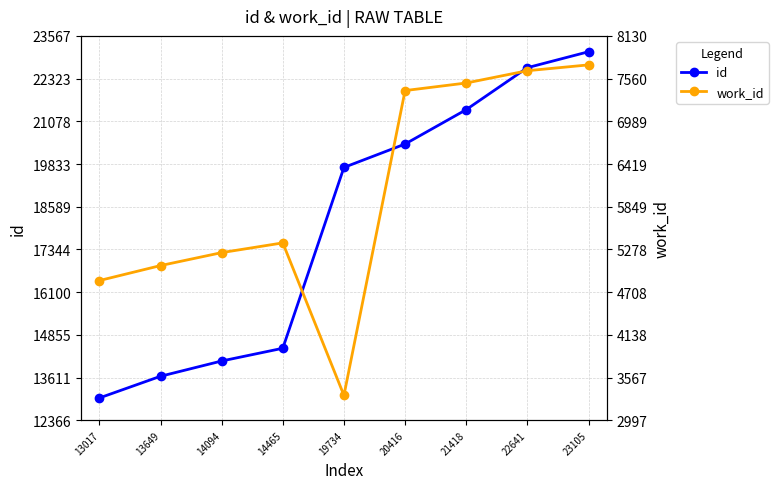

What is the difference between the second highest and minimum values in the id series?

9624